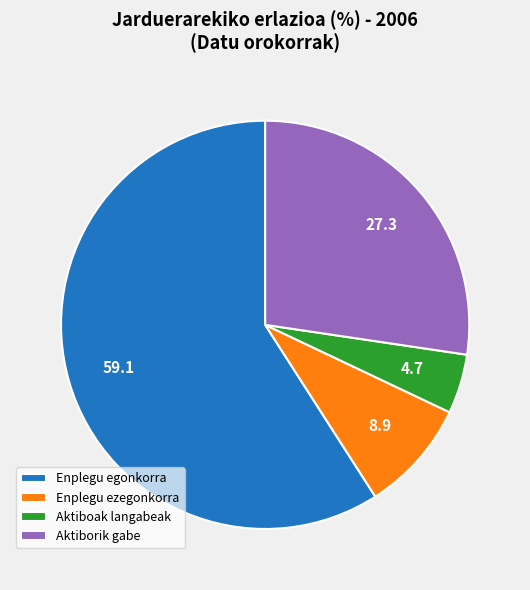

True or false: Aktiborik gabe accounts for 27% of the total.

True